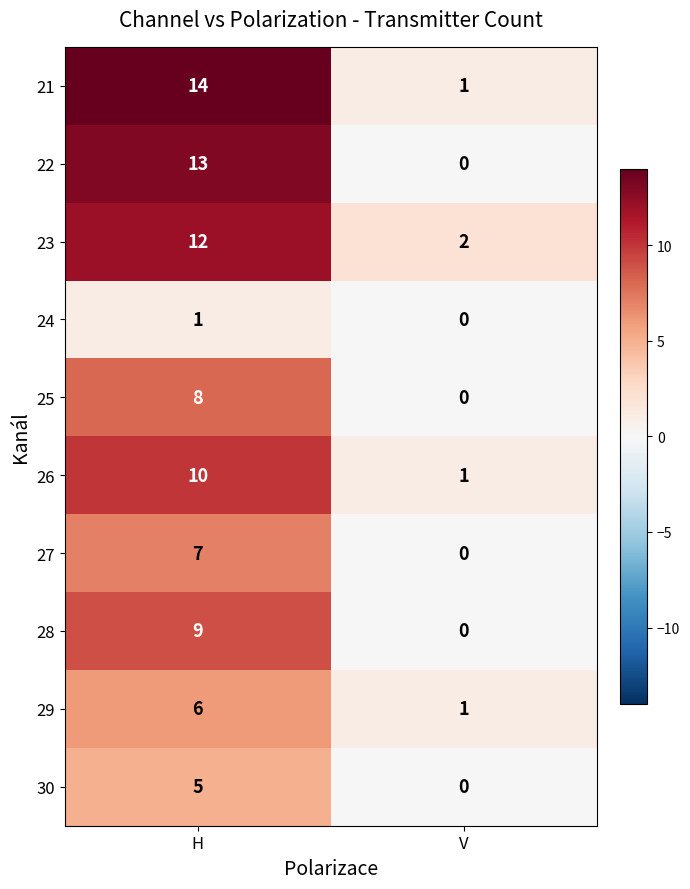

Reading left to right, list all the values displayed in this chart.

21: H=14	V=1
22: H=13	V=0
23: H=12	V=2
24: H=1	V=0
25: H=8	V=0
26: H=10	V=1
27: H=7	V=0
28: H=9	V=0
29: H=6	V=1
30: H=5	V=0